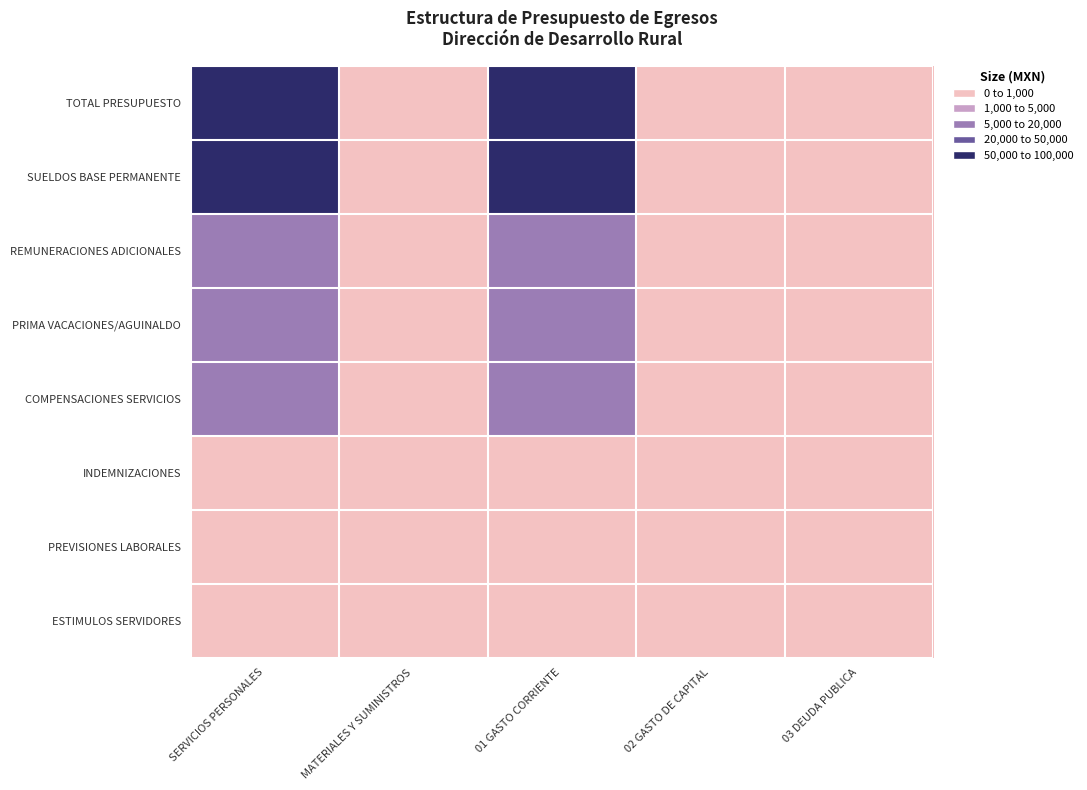

Rank the series by their maximum value, from highest to lowest.

TOTAL PRESUPUESTO, SUELDOS BASE PERMANENTE, REMUNERACIONES ADICIONALES, COMPENSACIONES SERVICIOS, PRIMA VACACIONES/AGUINALDO, INDEMNIZACIONES, PREVISIONES LABORALES, ESTIMULOS SERVIDORES